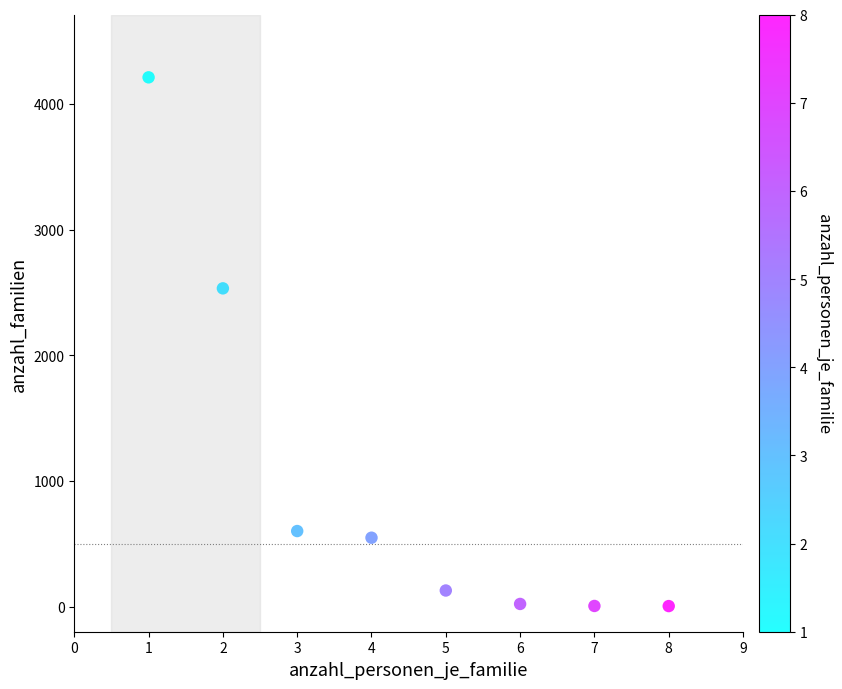

What Y value in the scatter plot is closest to 2107?

2532